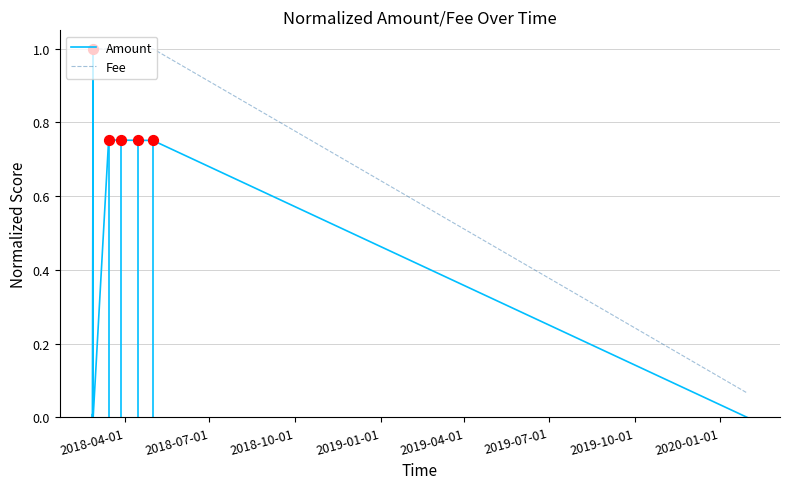

At how many categories does at least one series exceed 0?

9